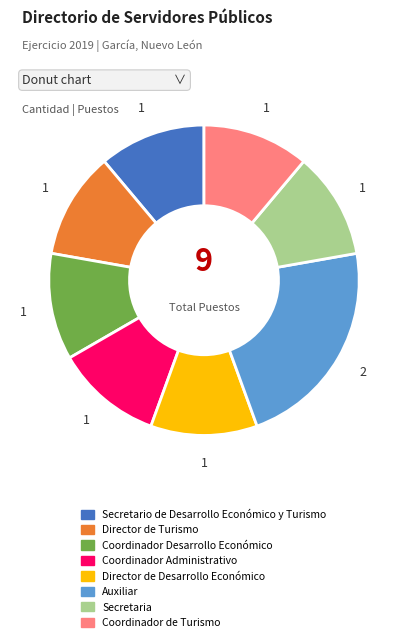

Which category has the biggest portion of the pie?

Auxiliar